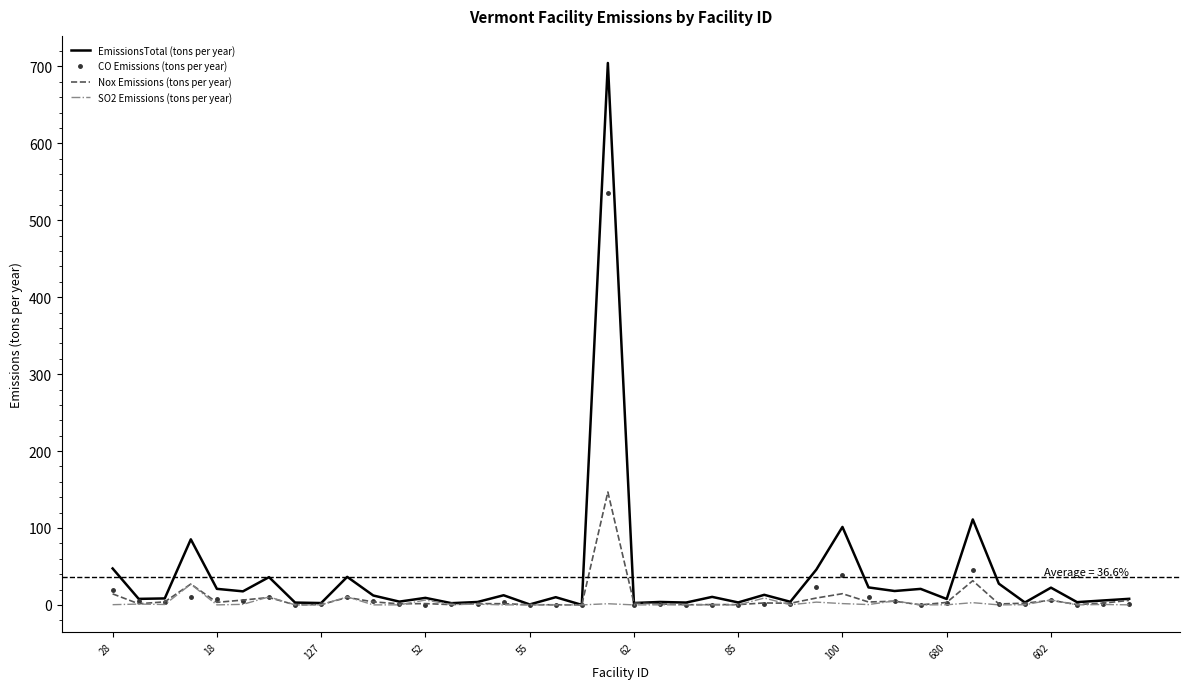

Rank the series by their maximum value, from highest to lowest.

EmissionsTotal (tons per year), CO Emissions (tons per year), Nox Emissions (tons per year), SO2 Emissions (tons per year)